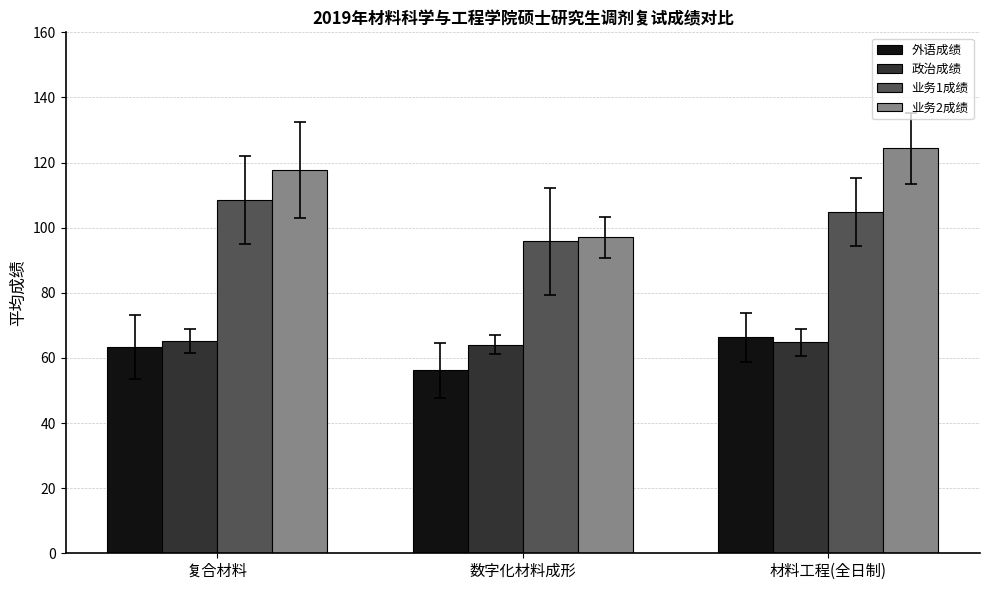

What is the difference between the highest and lowest values at 复合材料?

54.4